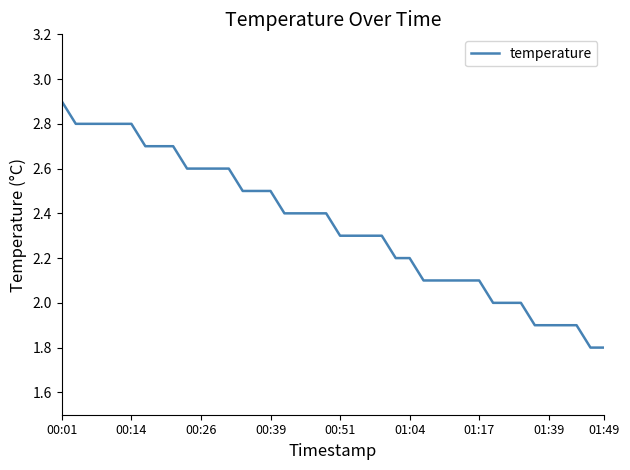

Does the chart display data point markers on the line(s)?

No